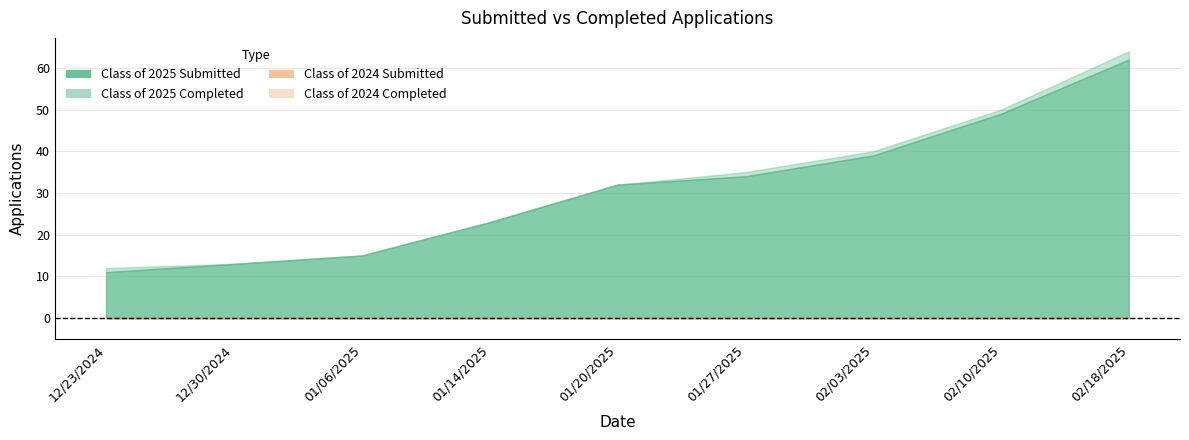

What is the label of the 4th point from the left?

01/14/2025